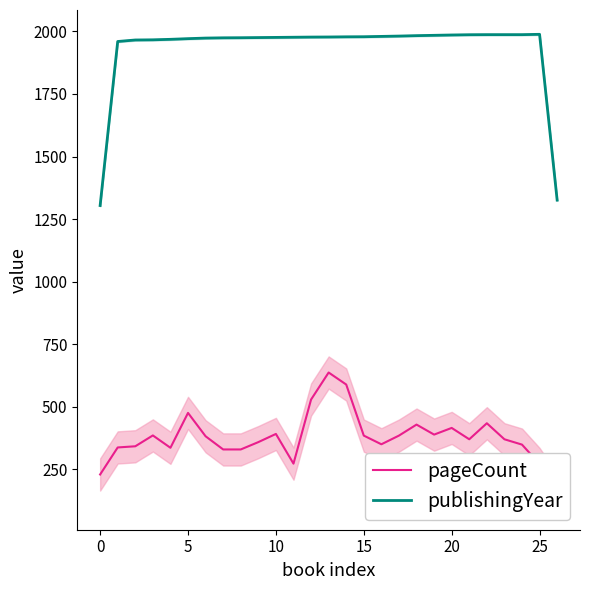

True or false: publishingYear and pageCount cross at least once.

False